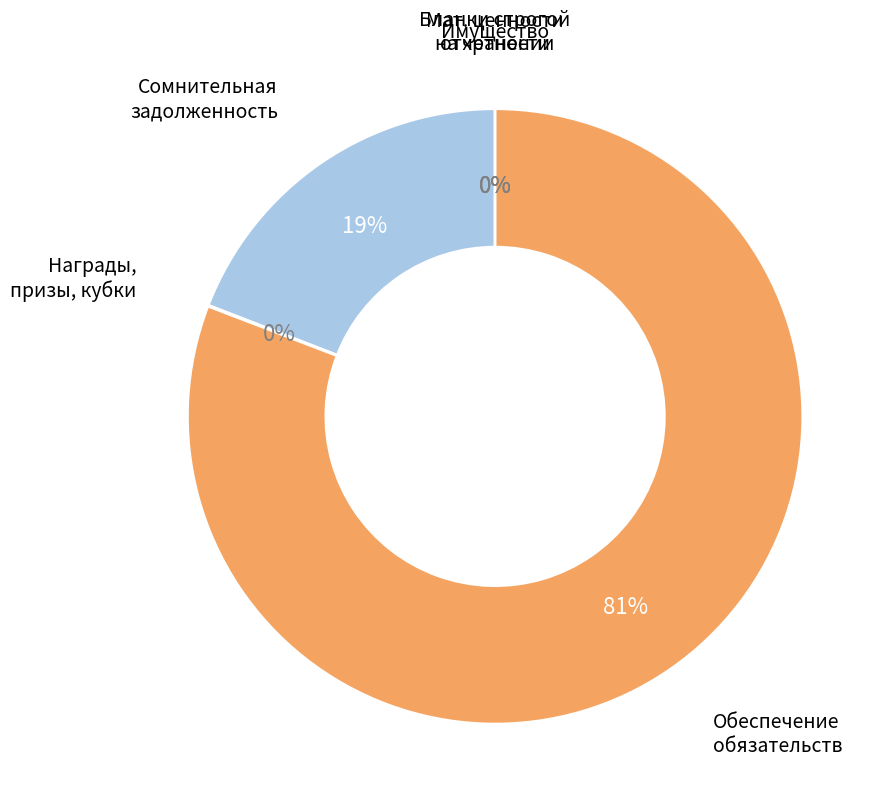

Is there a majority slice in this chart?

Yes